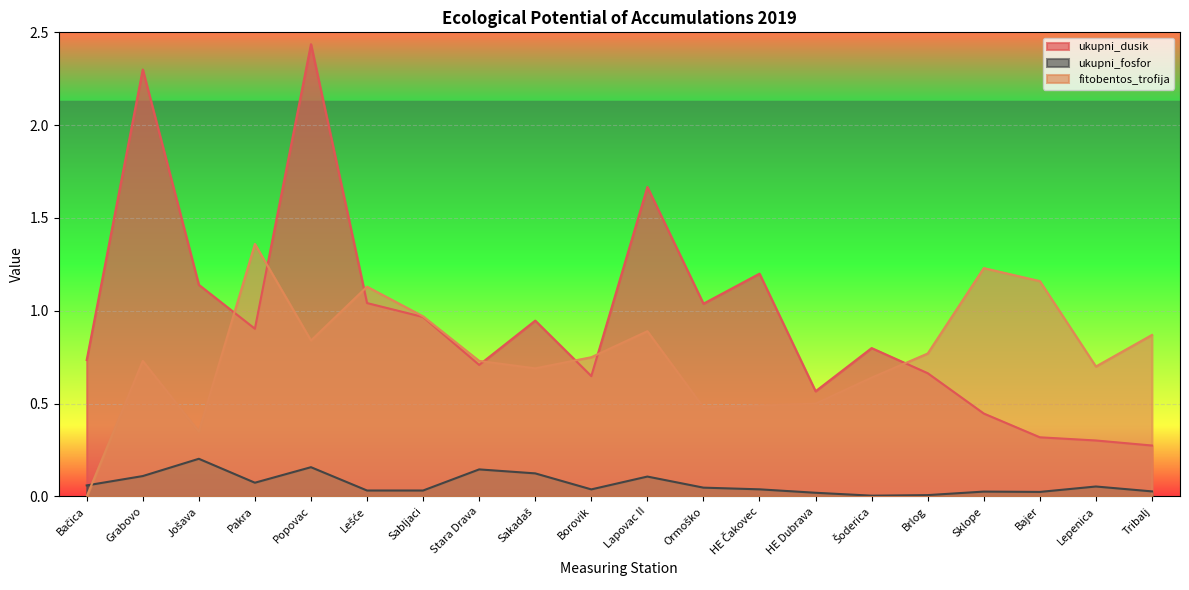

At which category is the sum across all series the highest?

Popovac